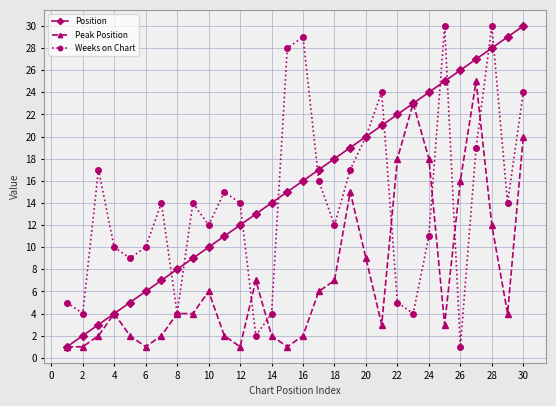

How many data points does each series have?

30